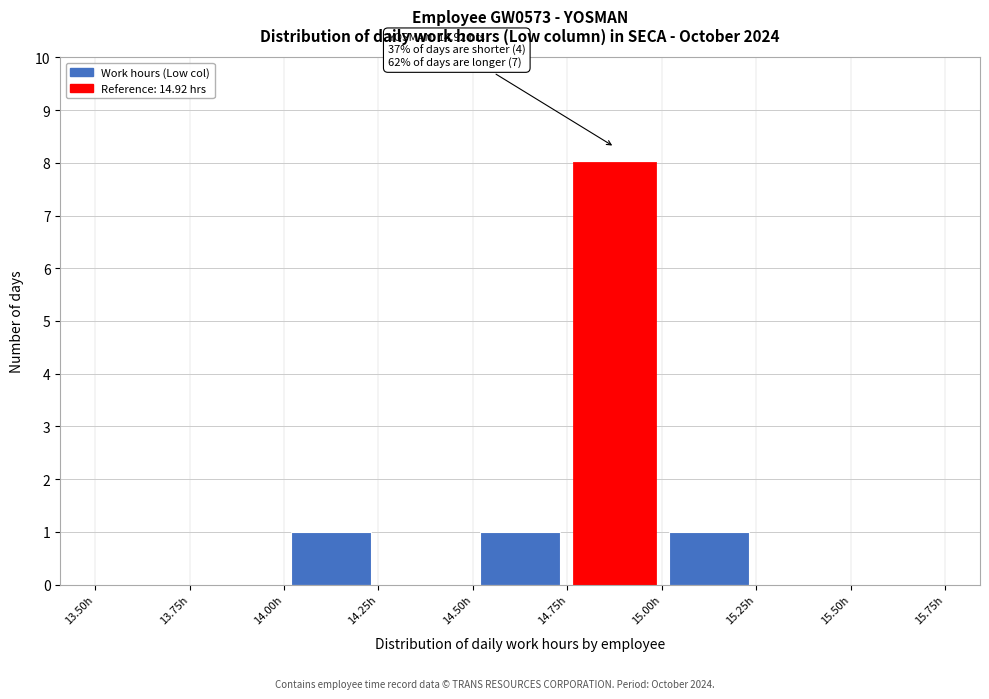

Over which range of the x-axis is the bar tallest?

14.75 to 15.00